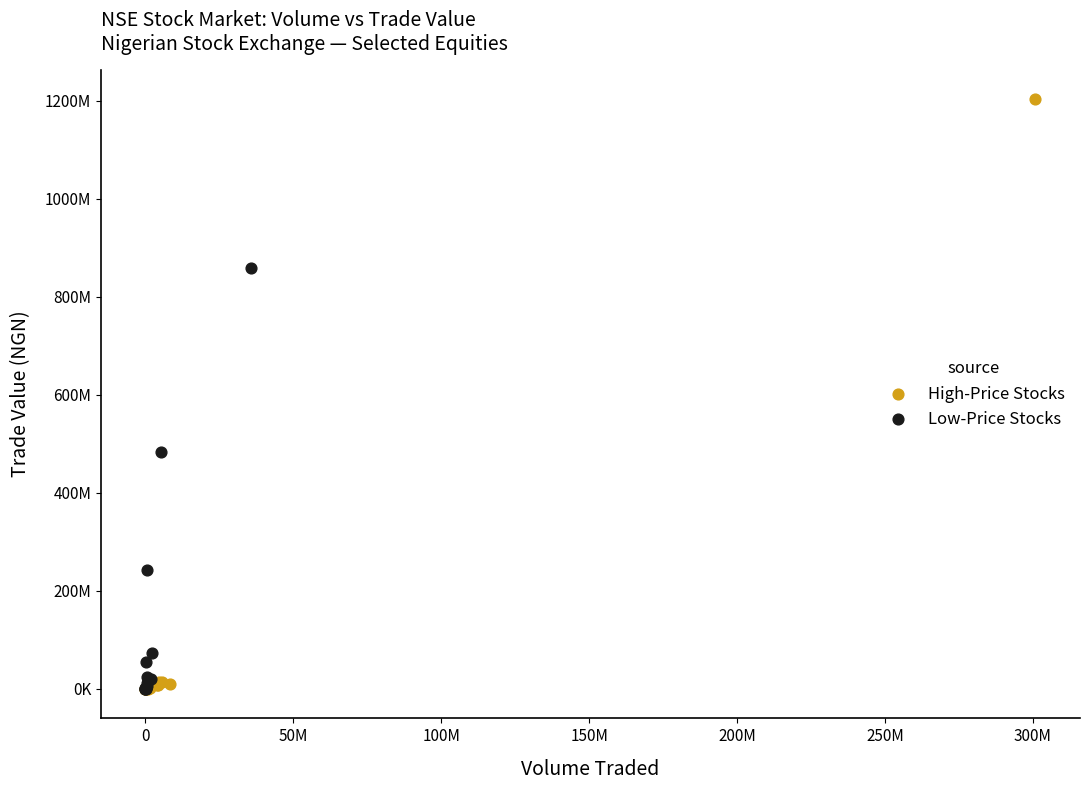

Which series has the largest Y range (max minus min)?

High-Price Stocks